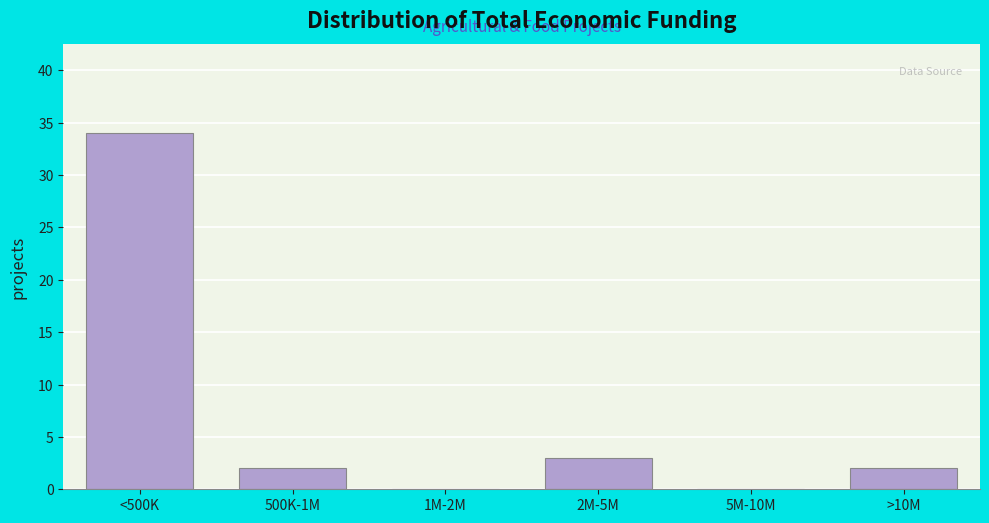

Reading left to right, extract all data points from this chart.

<500K=34	500K-1M=2	1M-2M=0	2M-5M=3	5M-10M=0	>10M=2